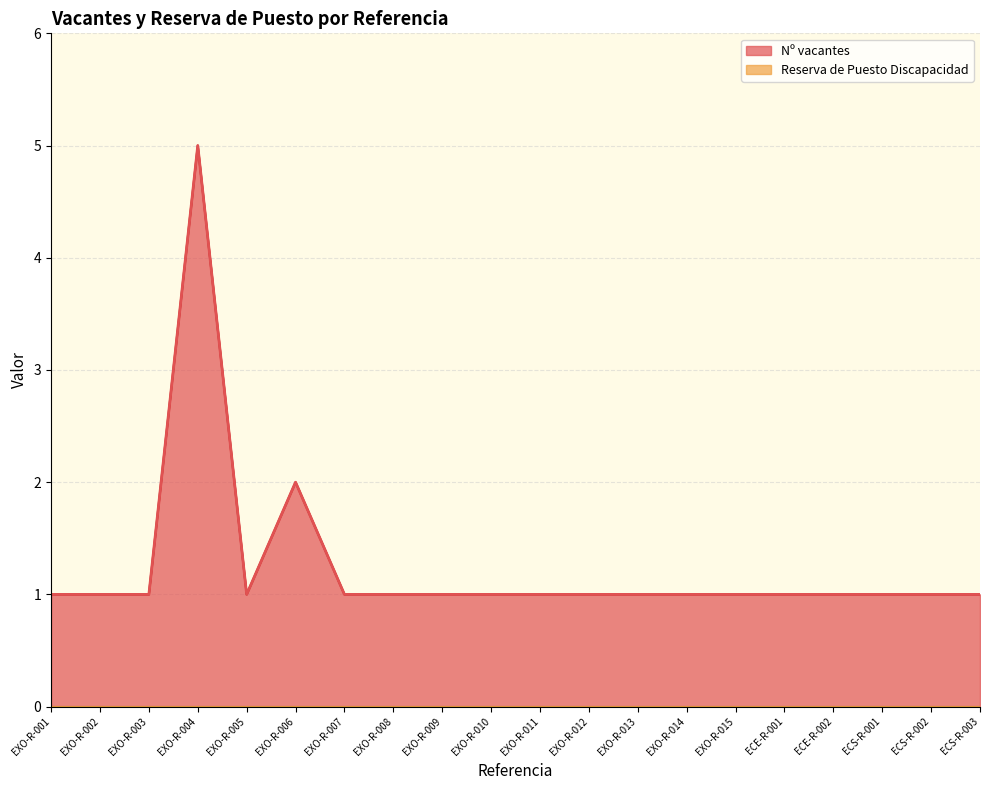

What value does the Nº vacantes series have at EXO-R-012?

1